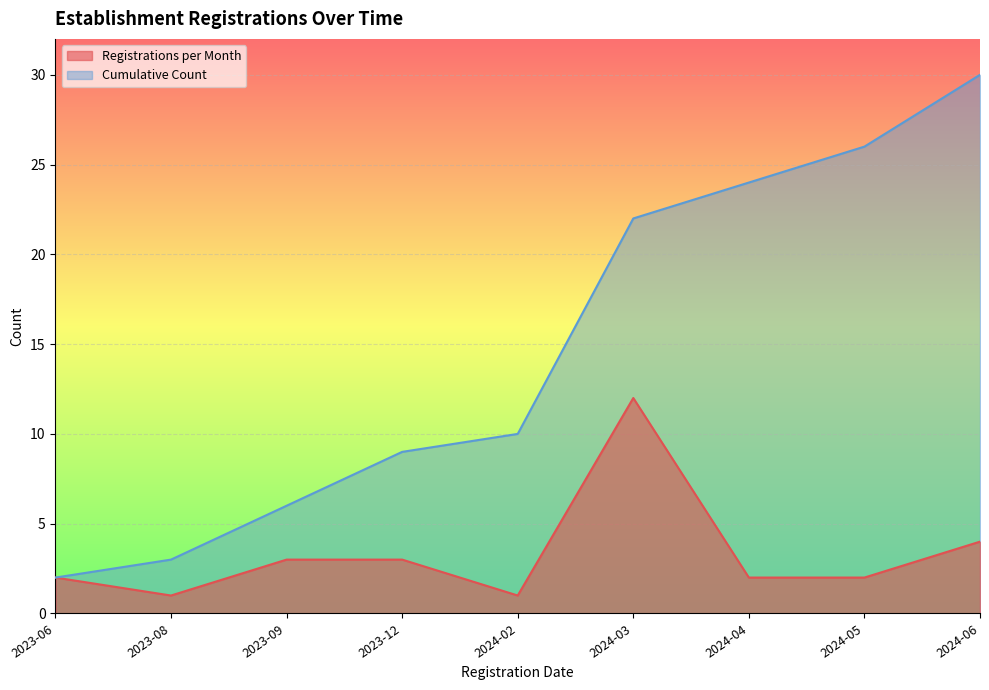

Rank the series at 2023-12 from highest to lowest value.

Cumulative Count, Registrations per Month